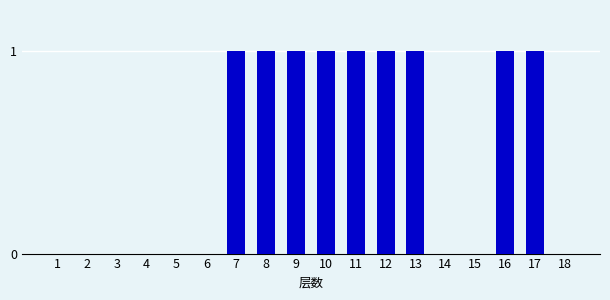

What is the sum of all values?

9